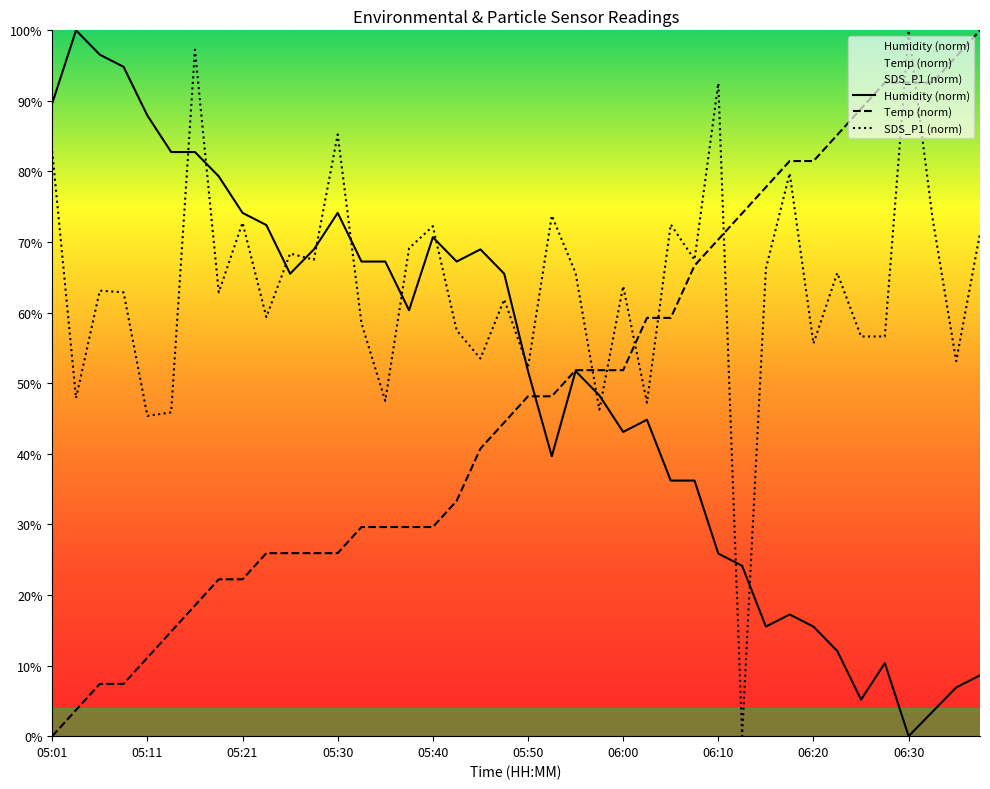

What is the highest value of the SDS_P1 (norm) series?

100.0